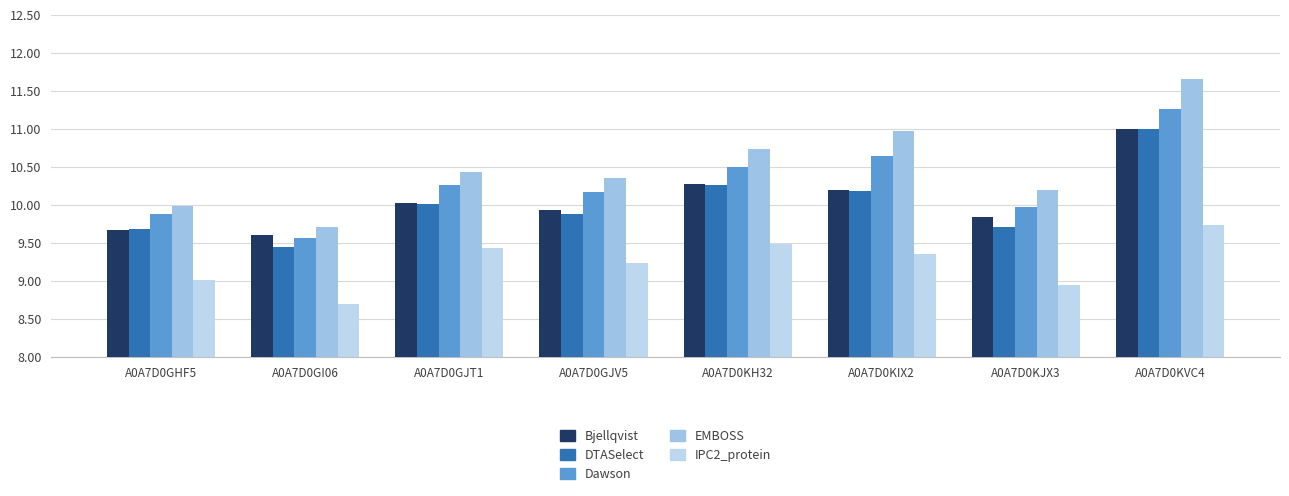

What position from the left is A0A7D0KJX3?

7